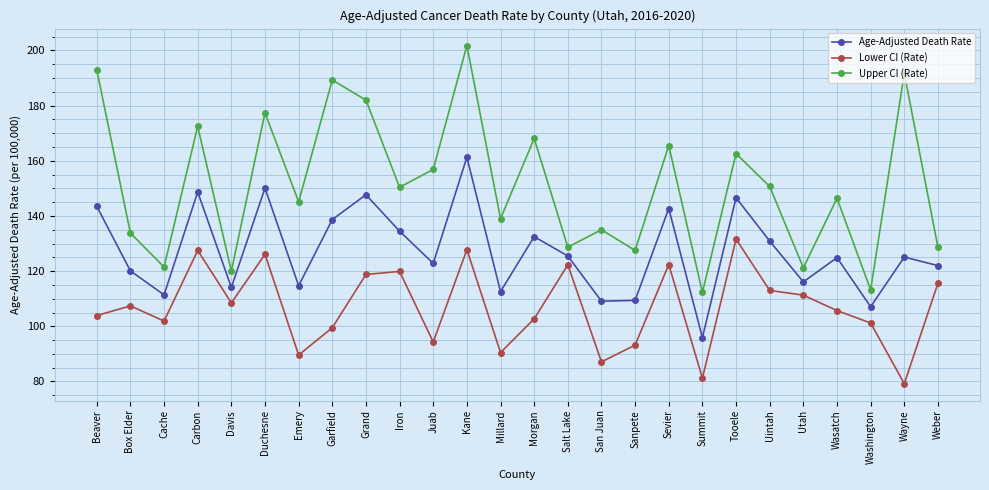

What is the spread (max minus min) of values at Wayne?

112.5